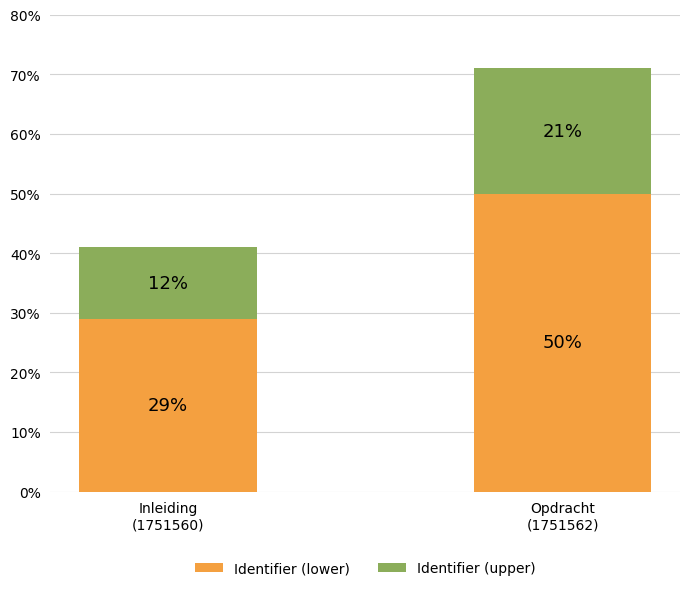

What is the lowest value of the Identifier (lower) series?

29